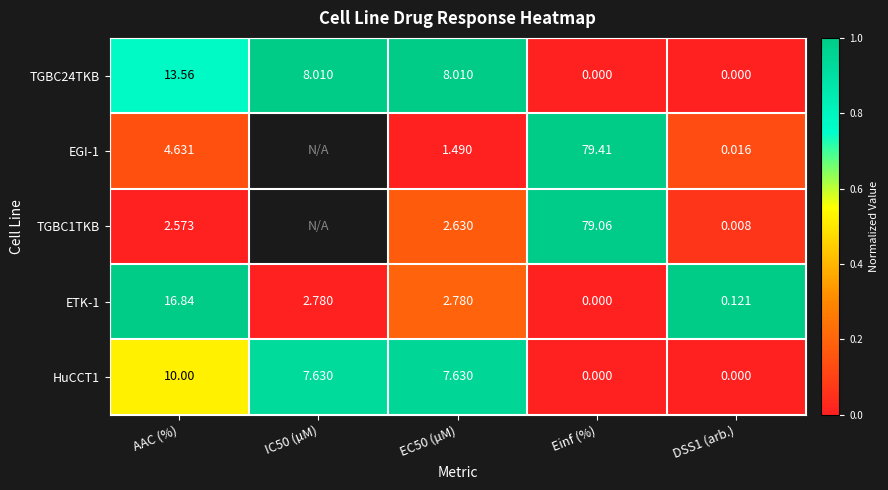

Is the value of TGBC24TKB at Einf (%) greater than the value of ETK-1 at EC50 (µM)?

No